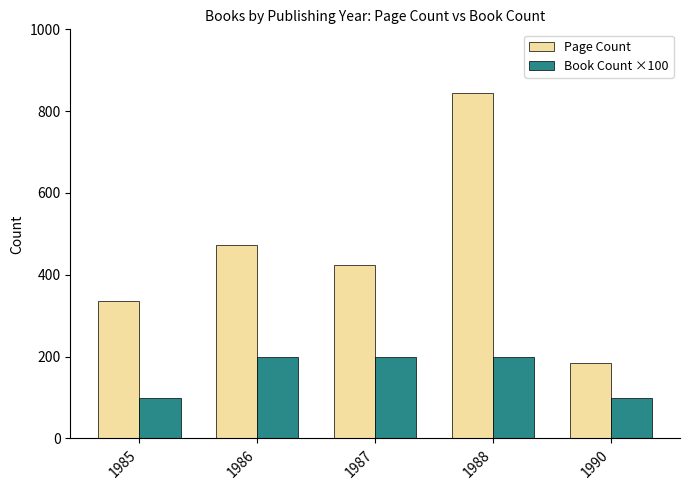

List the series in order of their overall mean, lowest first.

Book Count ×100, Page Count